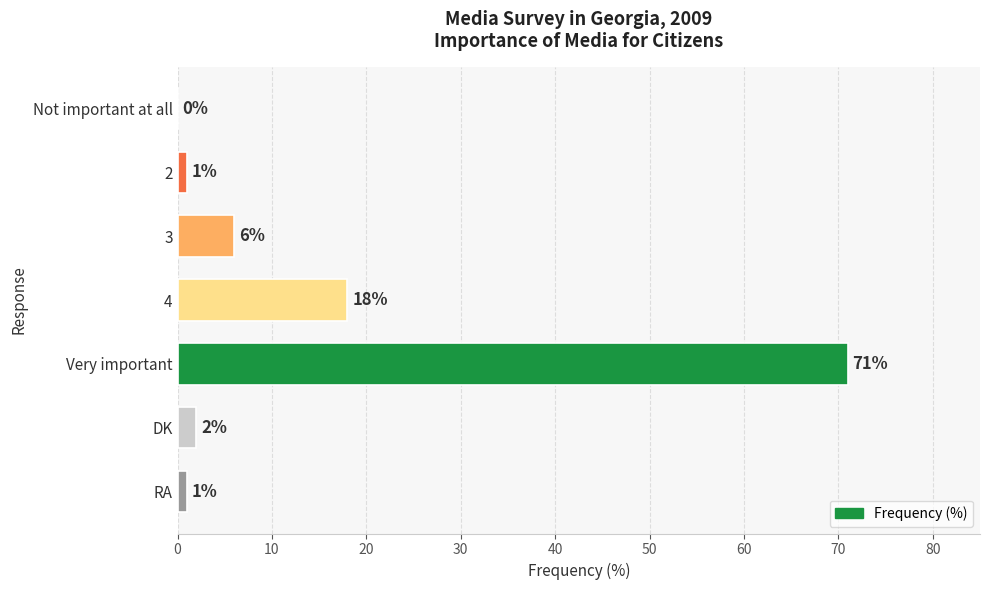

Reading top to bottom, extract all data points from this chart.

Not important at all=0	2=1	3=6	4=18	Very important=71	DK=2	RA=1